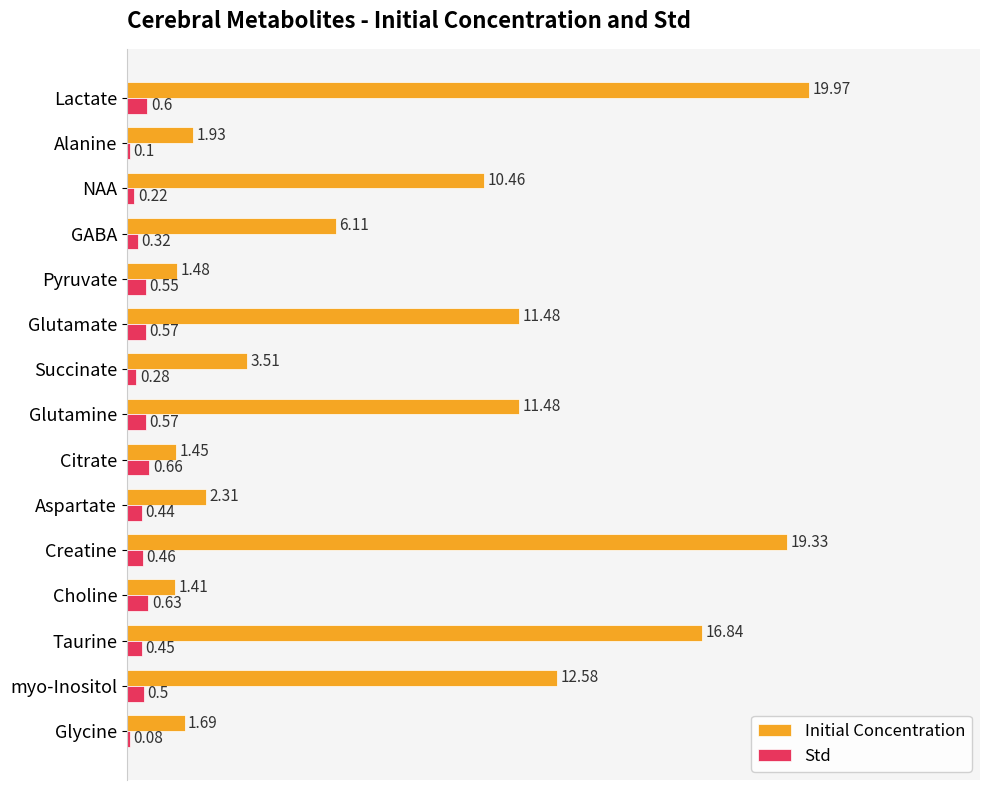

What are all the series names shown in the legend?

Initial Concentration, Std